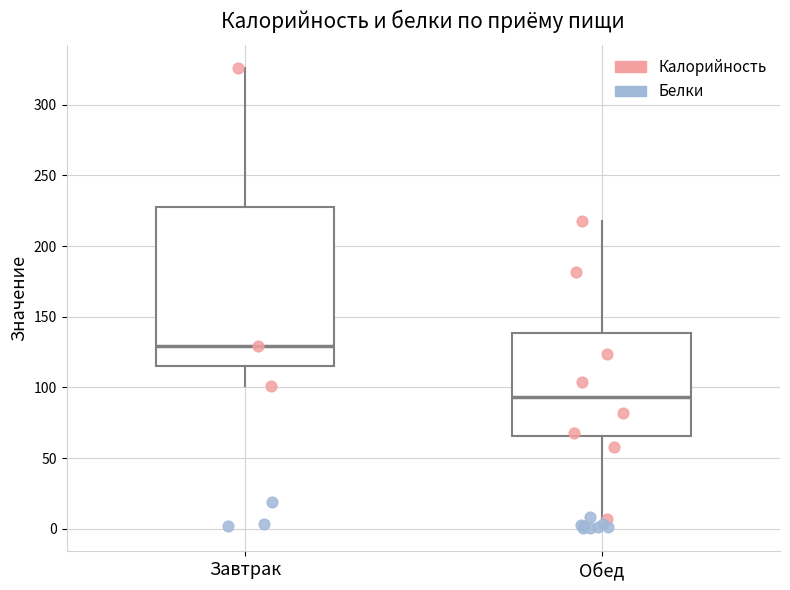

Reading left to right, transcribe this box plot: for each box, give where its median line is, the range the box spans, and where its two whiskers end, as read against the y-axis. The values are not printed on the chart, so give them approximately, as read against the axis.

Завтрак: median 130, box 115 to 230, whiskers 100 to 325
Обед: median 95, box 65 to 140, whiskers 5 to 220